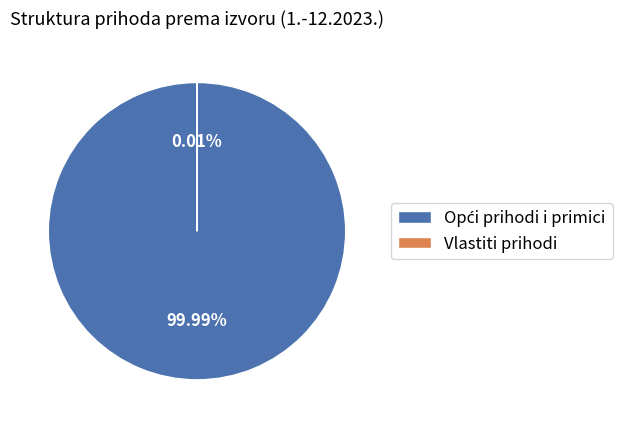

To the nearest percent, what is the difference between the Opći prihodi i primici and Vlastiti prihodi slice percentages?

100%